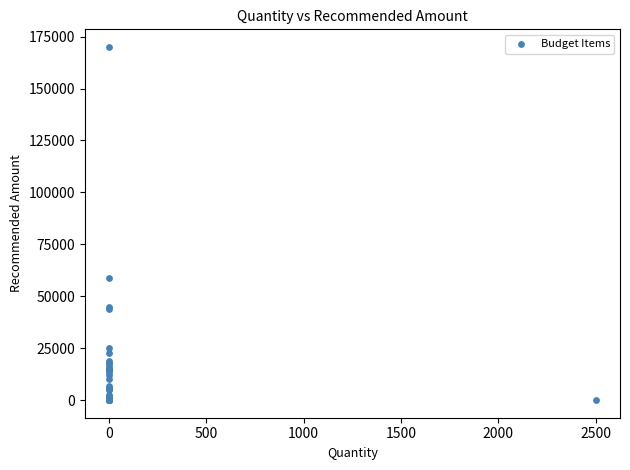

What Y value in the scatter plot is closest to 85000?

59000